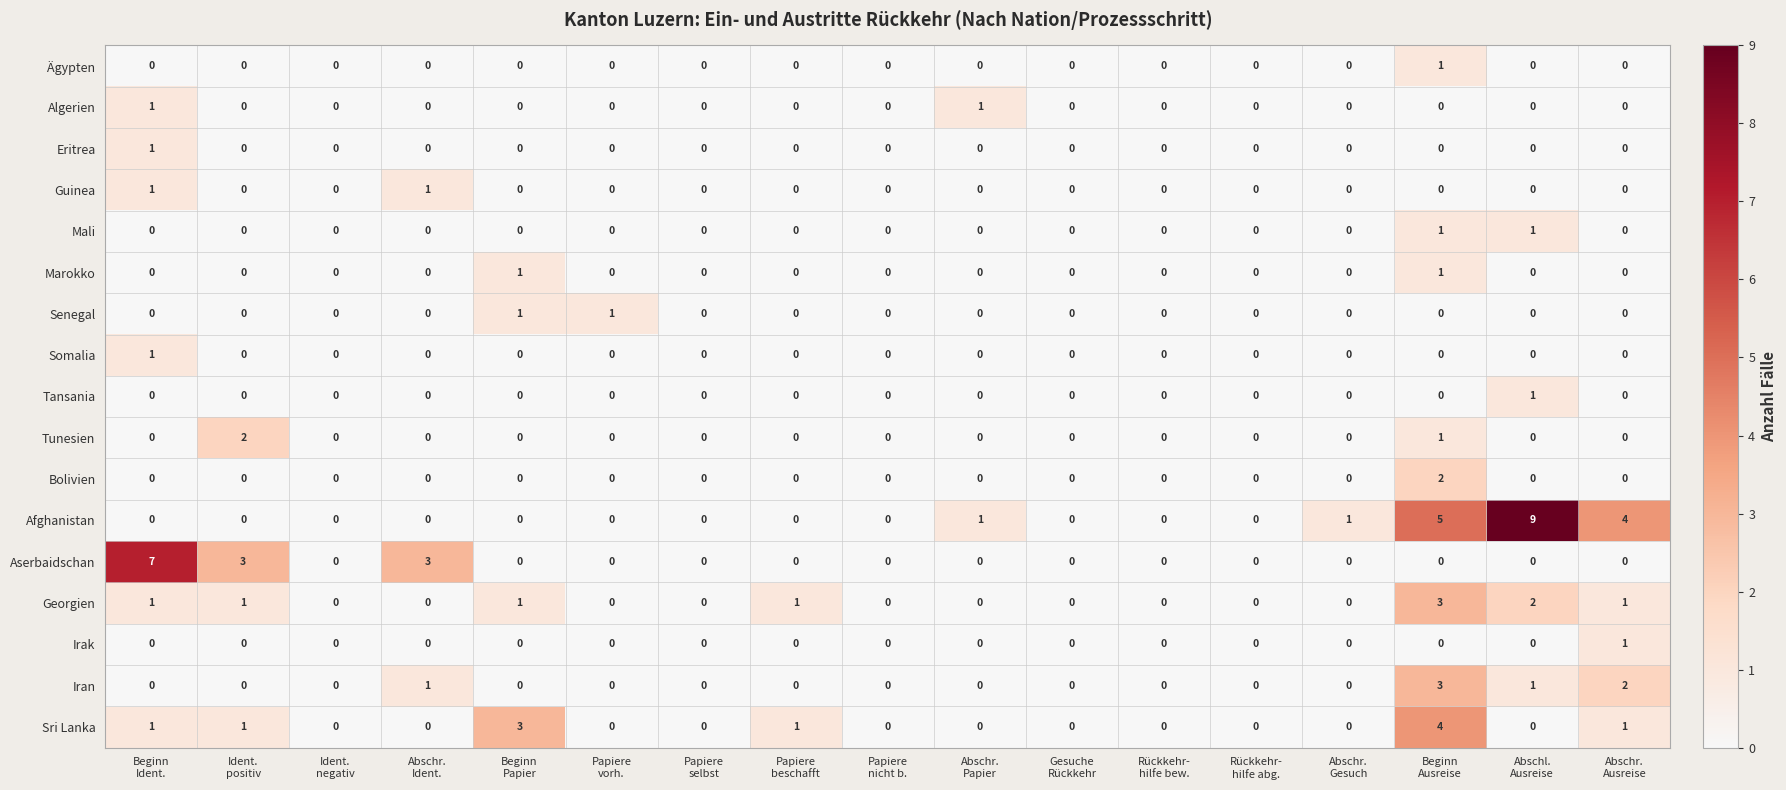

Count the Iran values in the range 0 to 1.

15